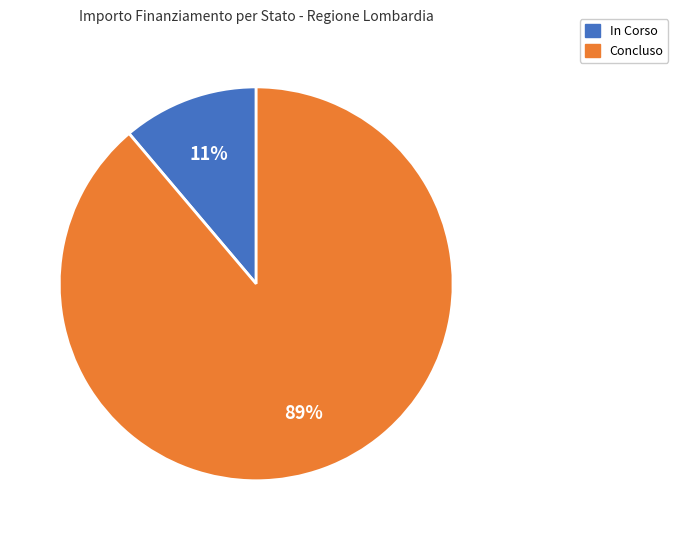

Is the sum of In Corso and Concluso greater than half?

Yes